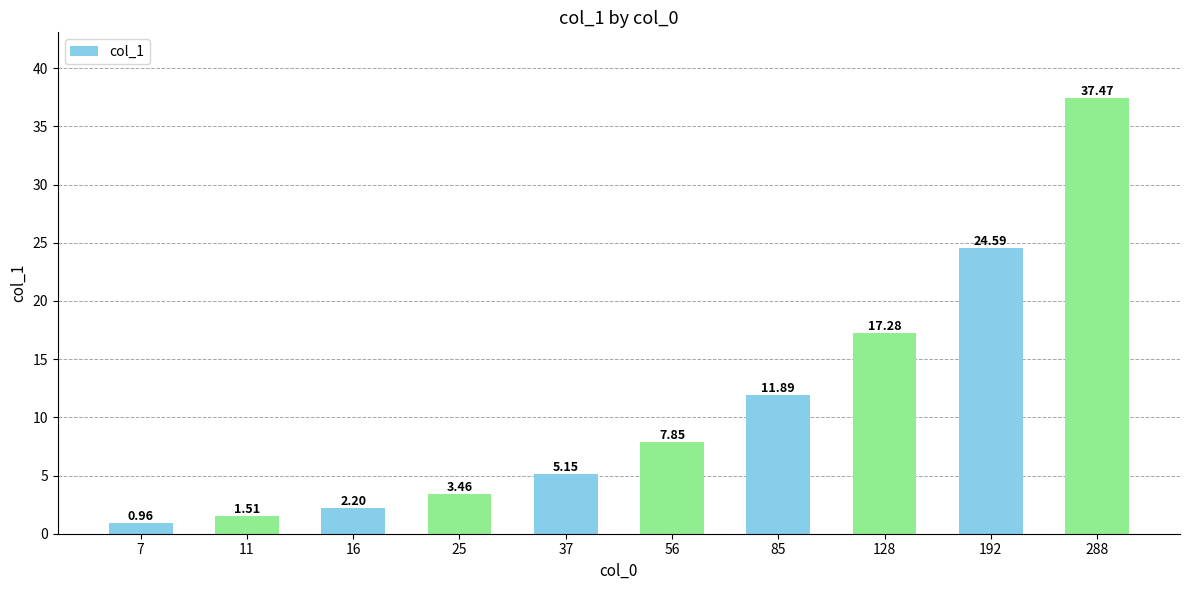

At which label is the value closest to 19?

128